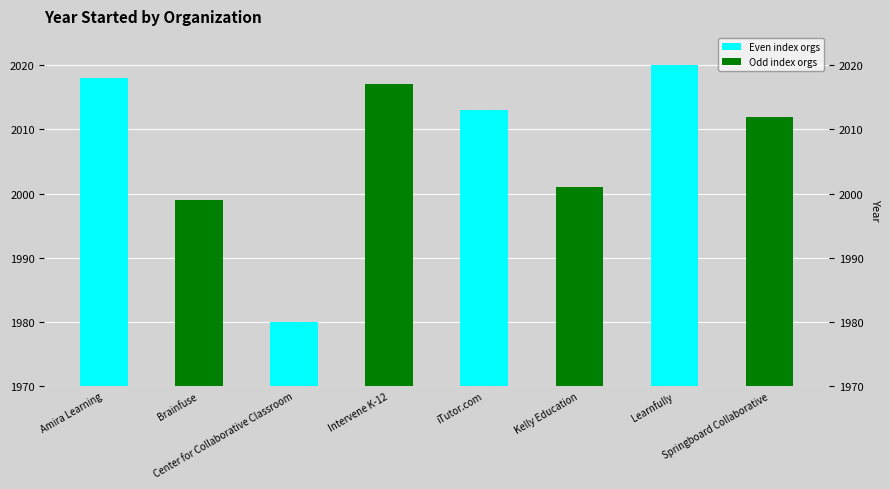

How many values exceed 2013?

3